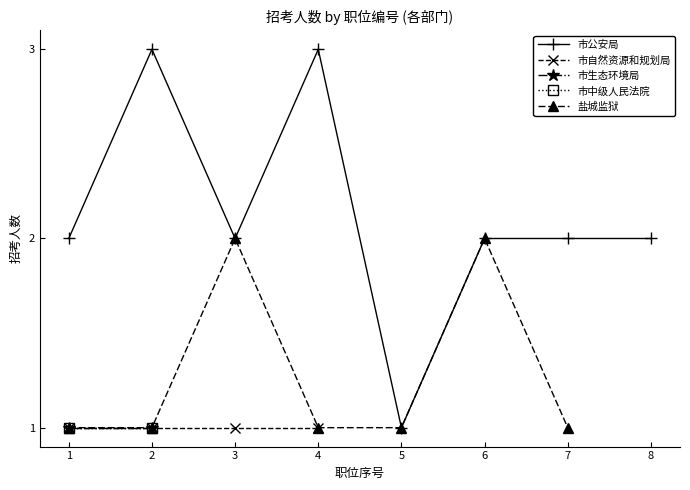

What is the maximum value shown in the chart?

3